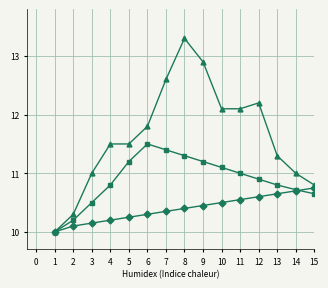

What is the difference between the highest and lowest values at 8?

2.9